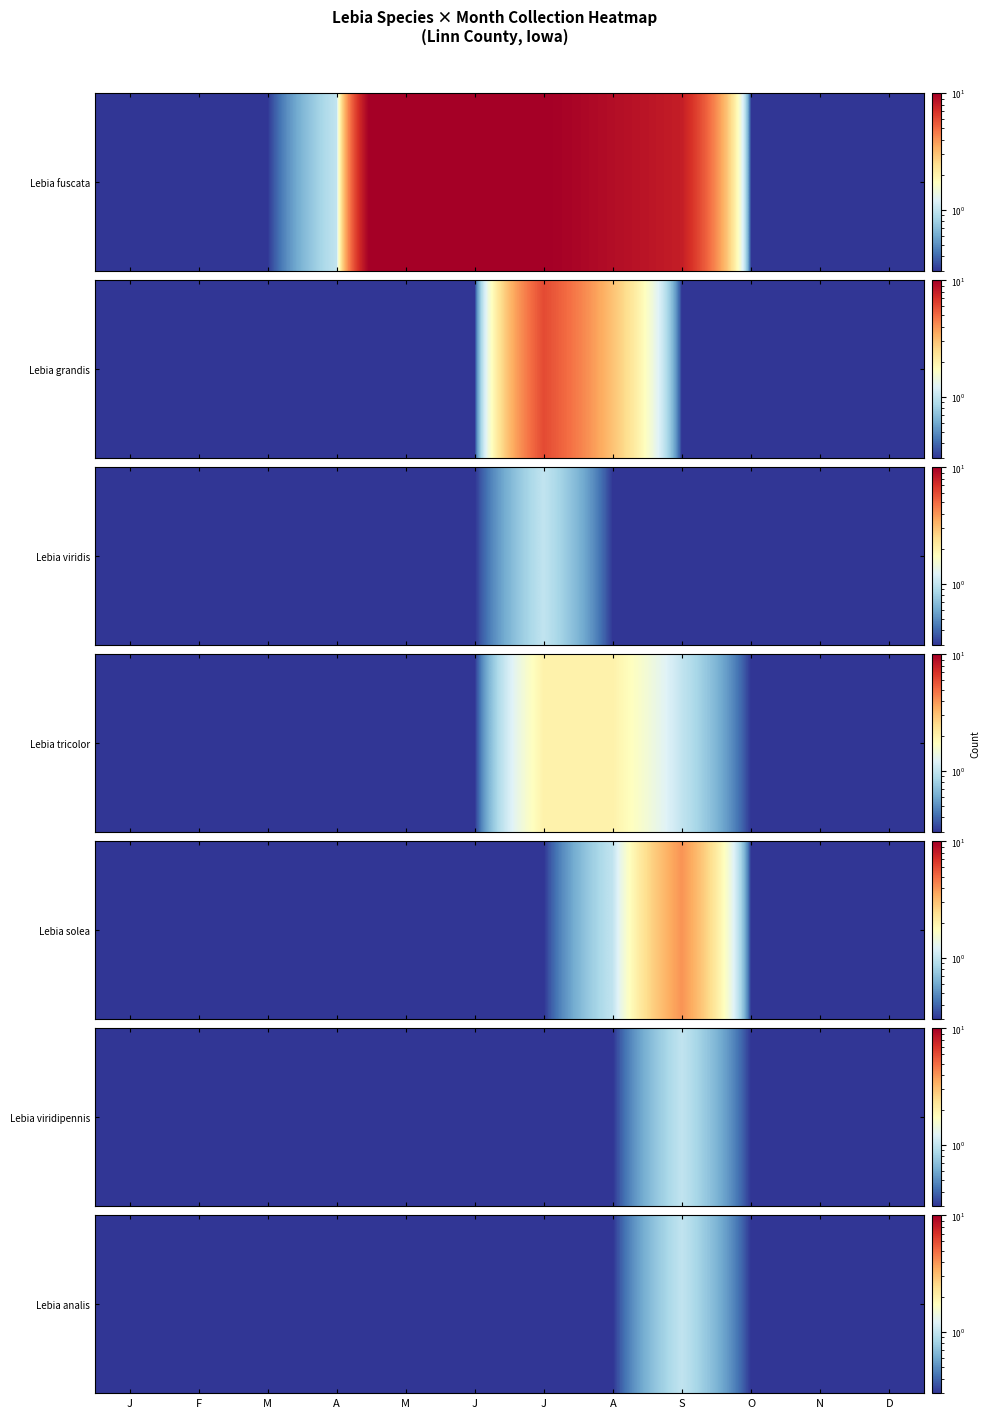

At which category does the chart reach its minimum across all series?

J